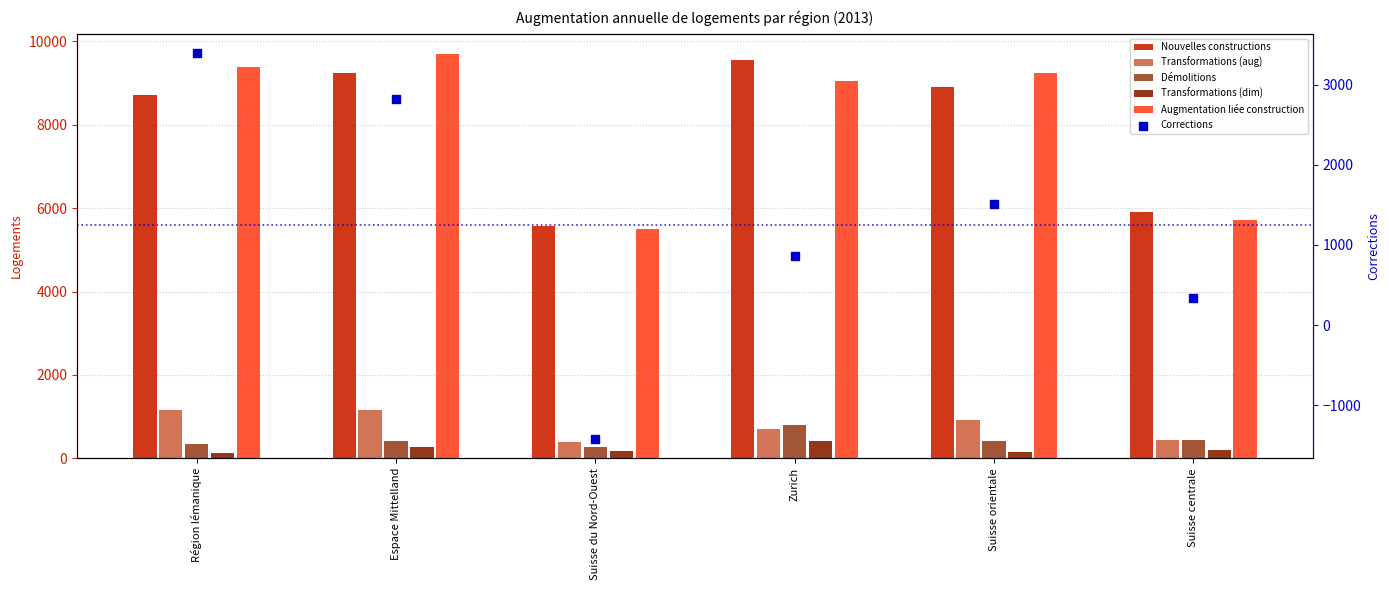

Which series reaches the minimum Y coordinate?

Corrections